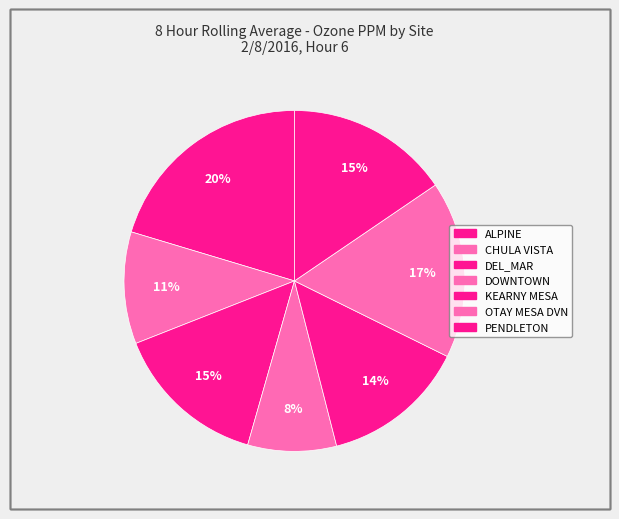

Count the number of slices in the pie.

7